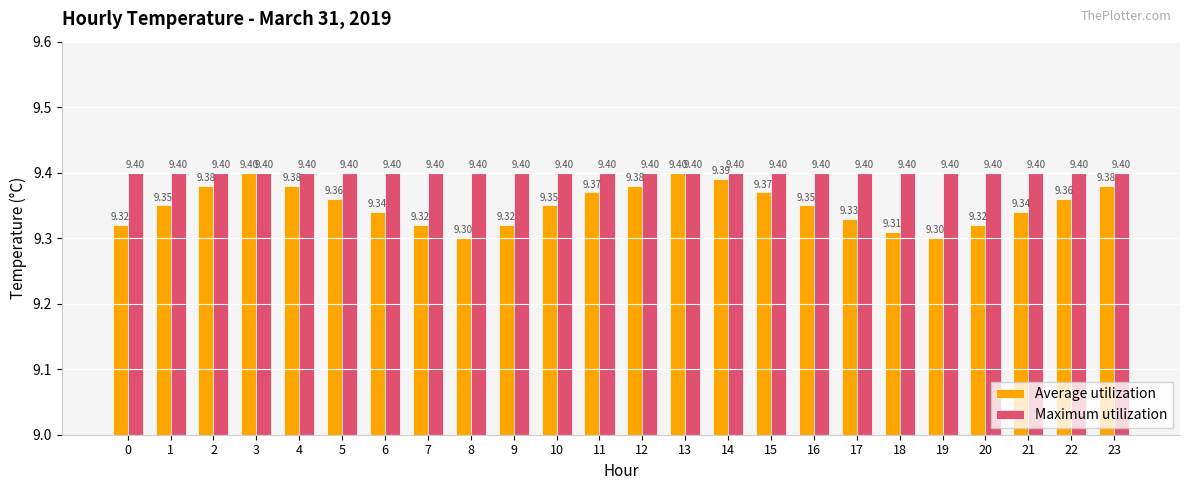

What is the maximum value shown in the chart?

9.4